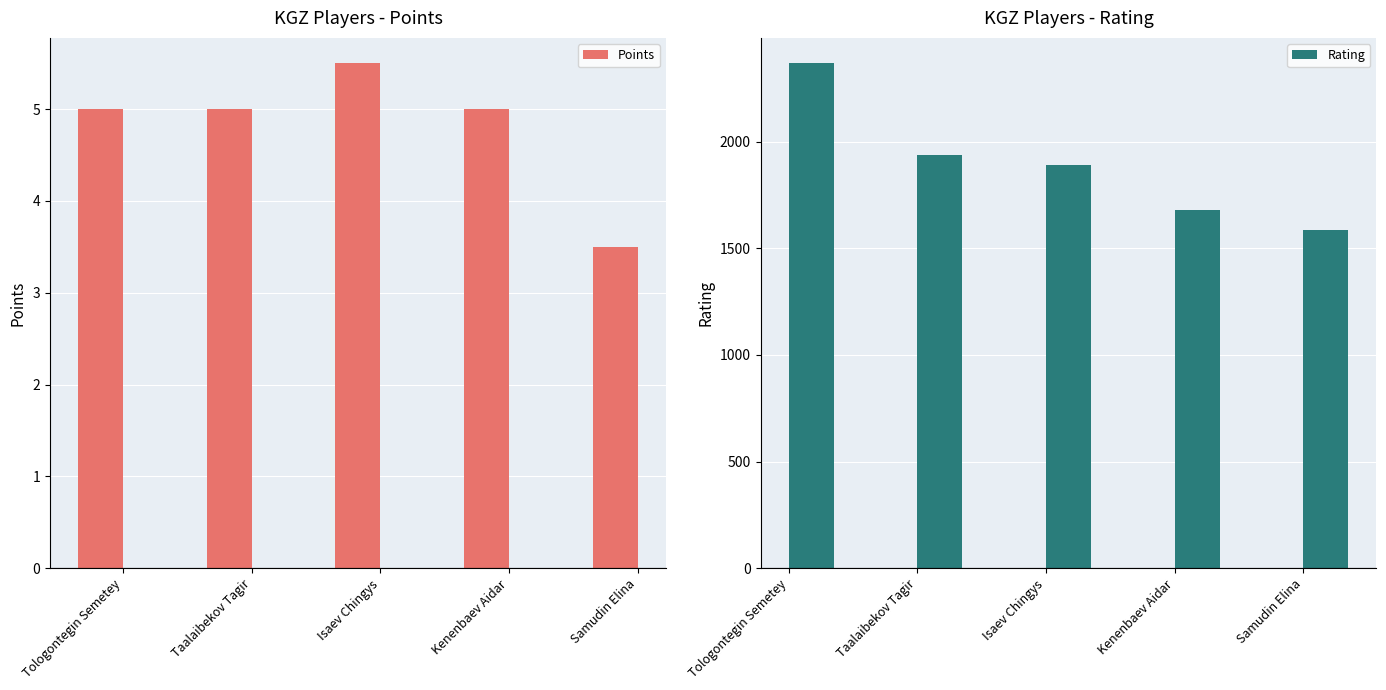

At which label does Points reach its minimum?

Samudin Elina